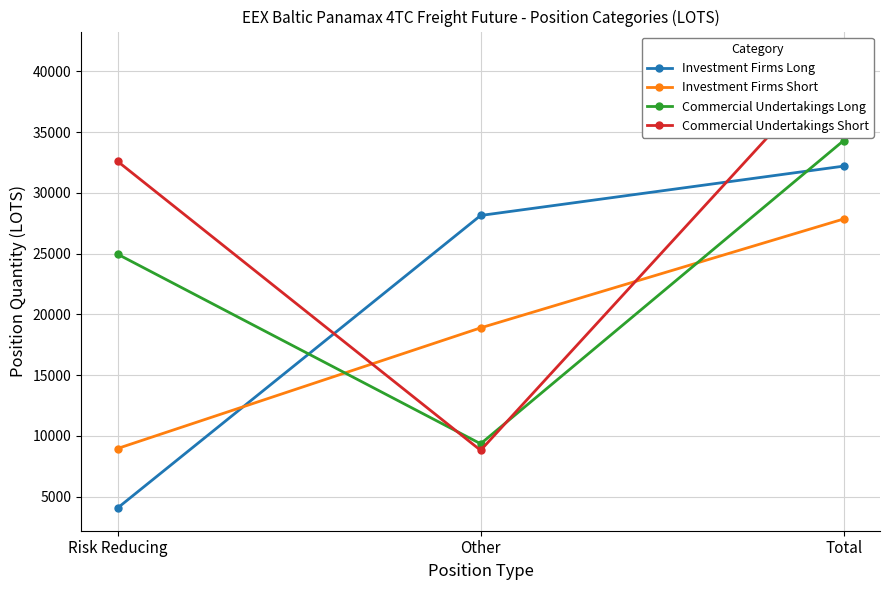

What is the average value of the Investment Firms Short series?

18566.4